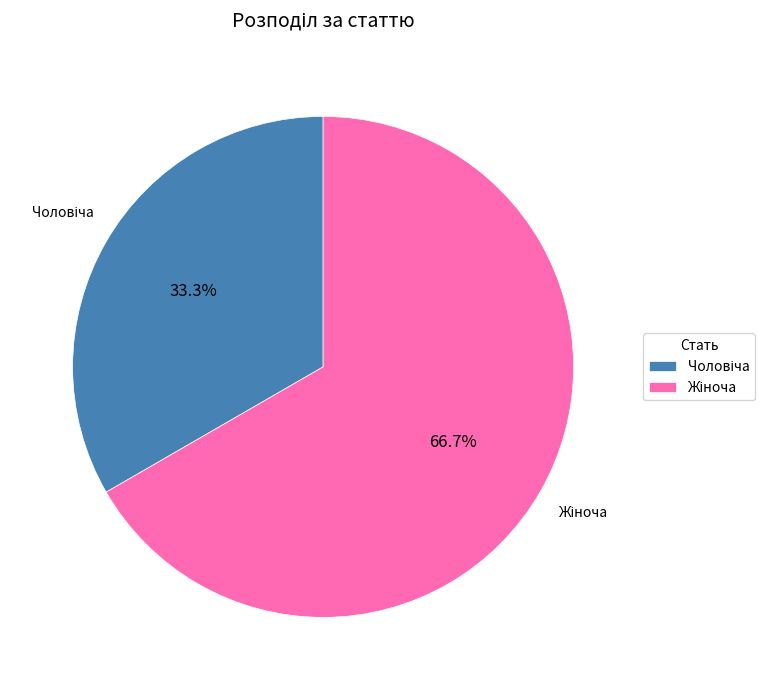

Is there a majority slice in this chart?

Yes